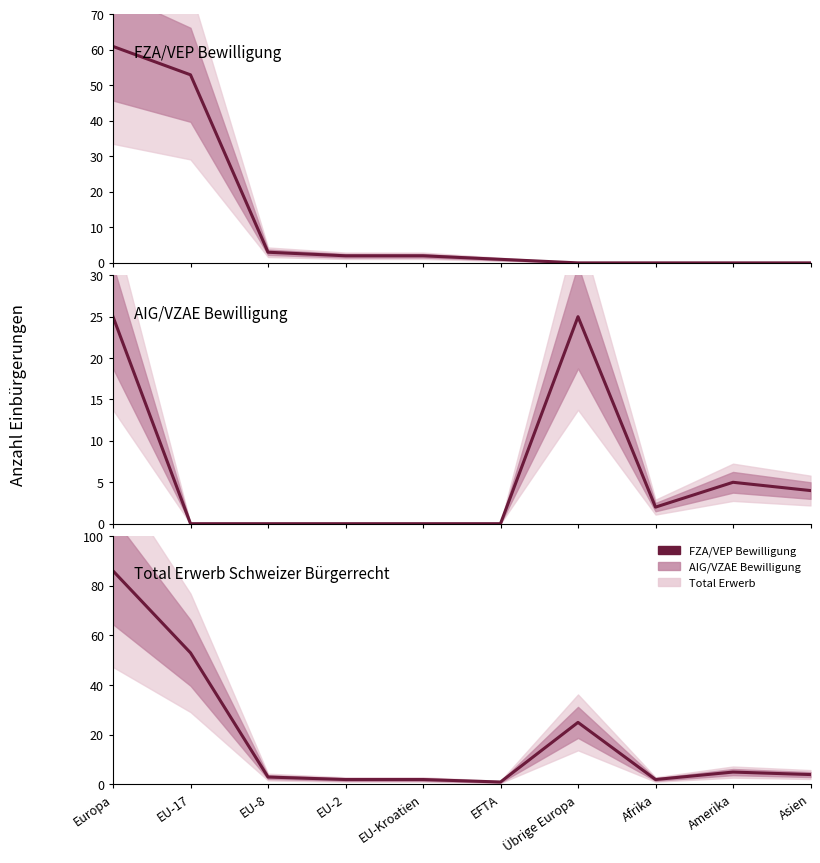

At EFTA, list the series in order from largest to smallest.

FZA/VEP Bewilligung, Total Erwerb Schweizer Bürgerrecht, AIG/VZAE Bewilligung